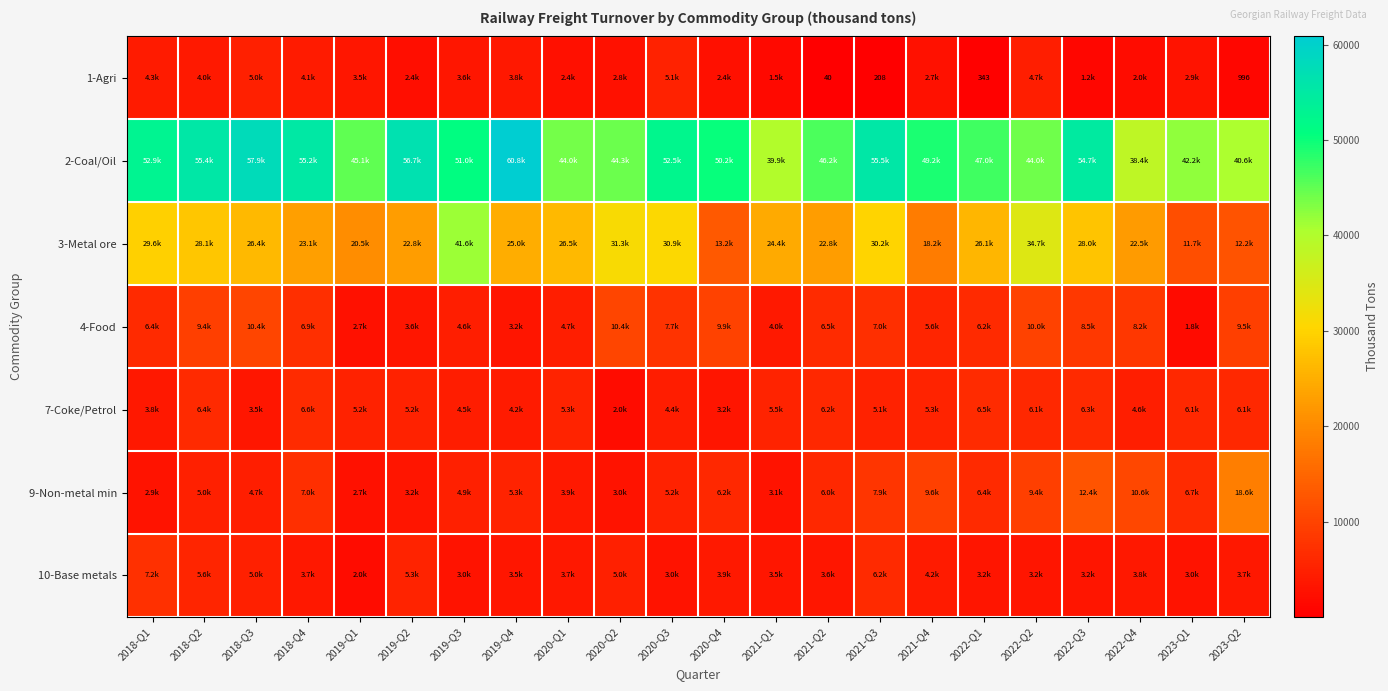

At which category is the sum across all series the highest?

2022-Q3